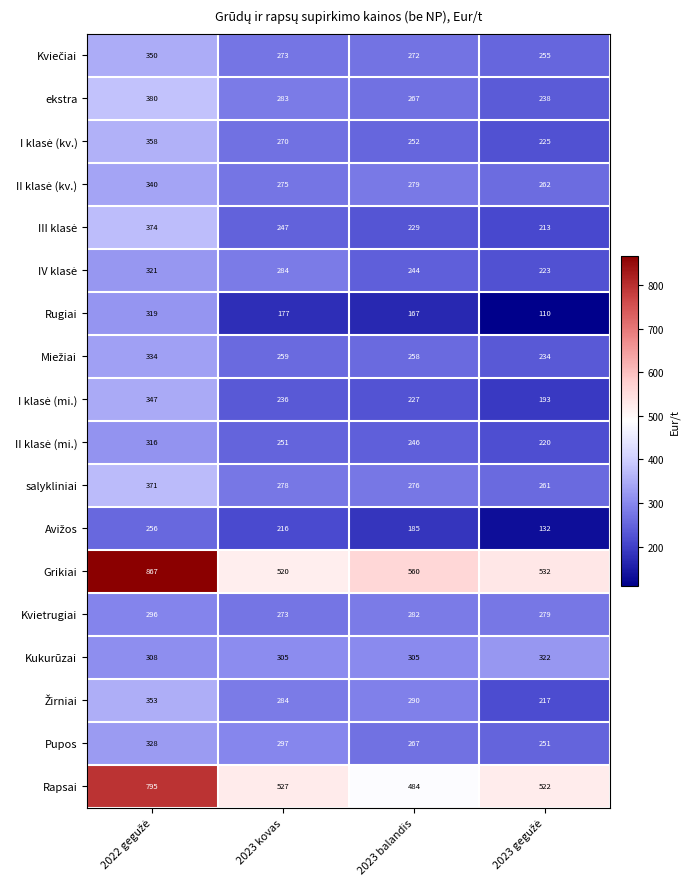

What is the average value of the Kukurūzai series?

310